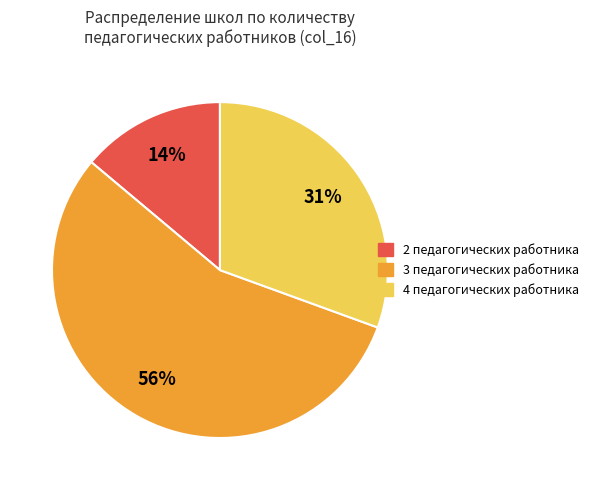

The 4 педагогических работника slice represents 38% of the pie. True or false?

False